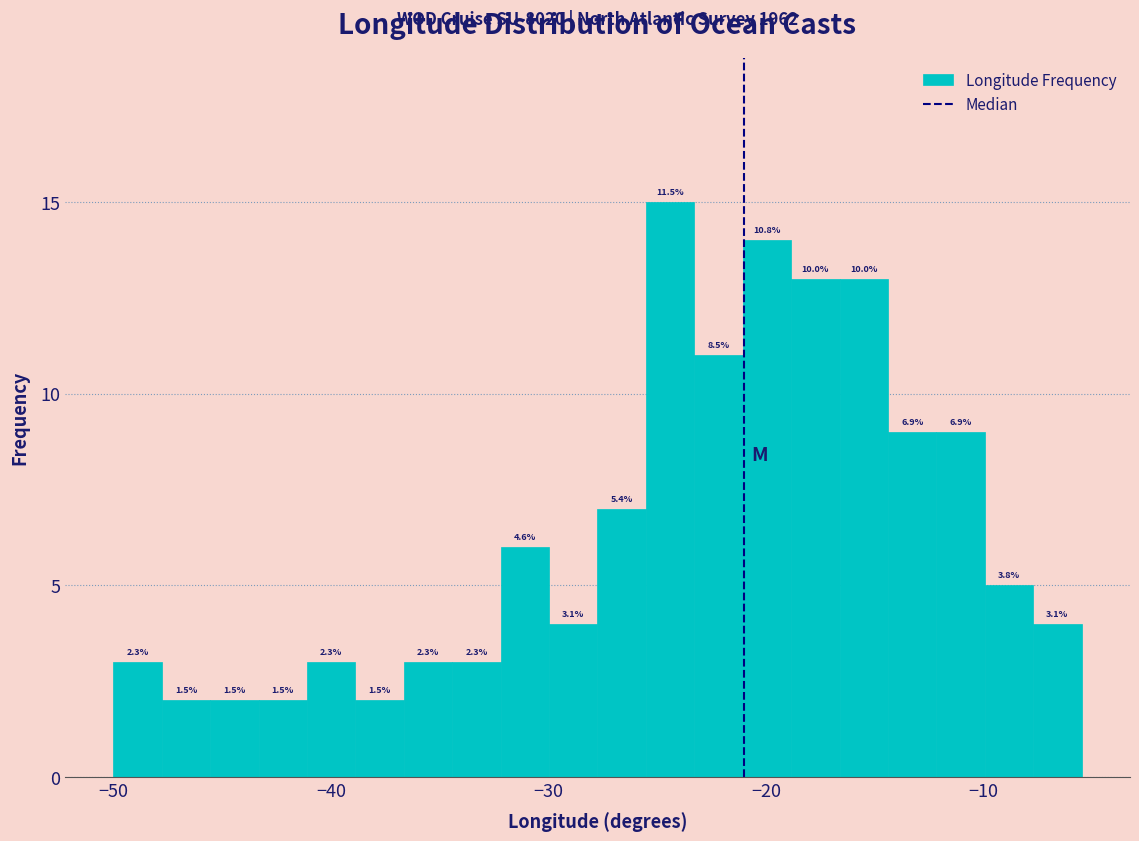

Read against the x-axis, roughly where is the centre of the tallest bar?

-24